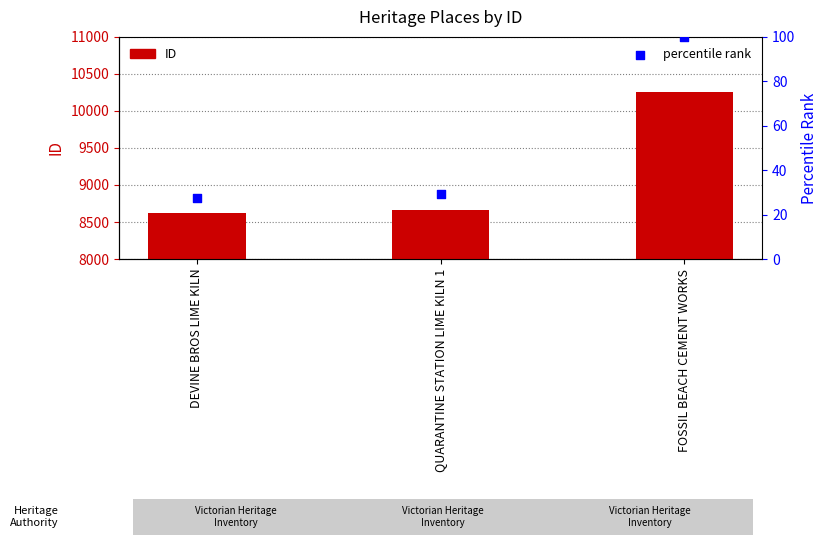

At which category is the sum across all series the highest?

FOSSIL BEACH CEMENT WORKS